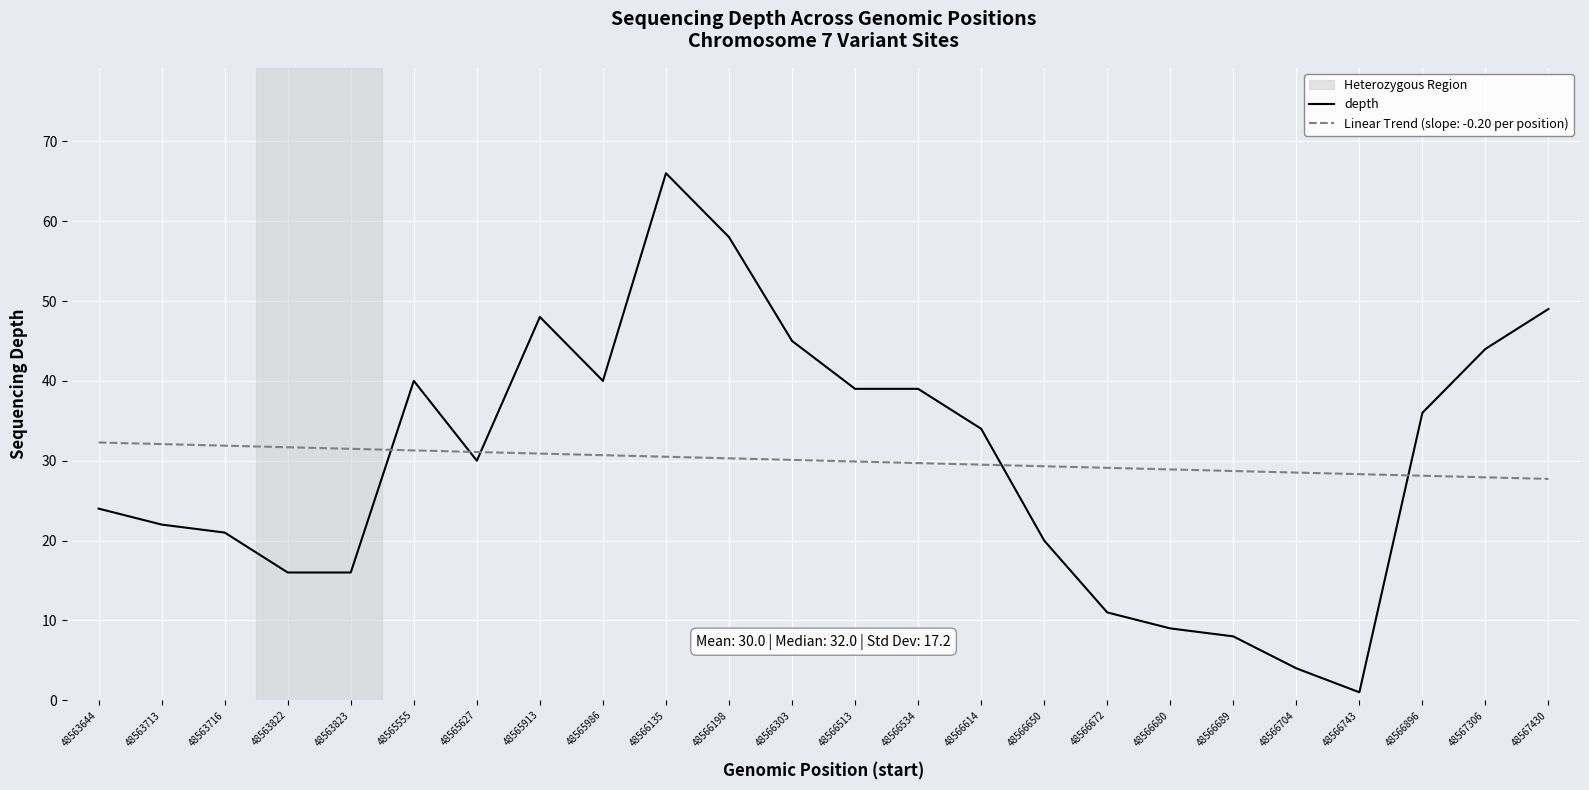

The value of Linear Trend (slope: -0.20 per position) at 48563823 is 55.5. True or false?

False